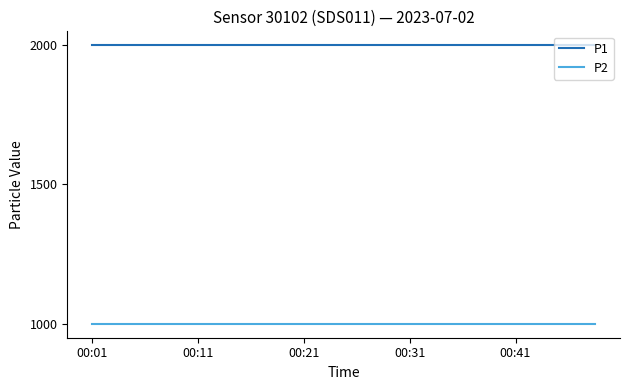

List the series in order of their peak value, highest first.

P1, P2